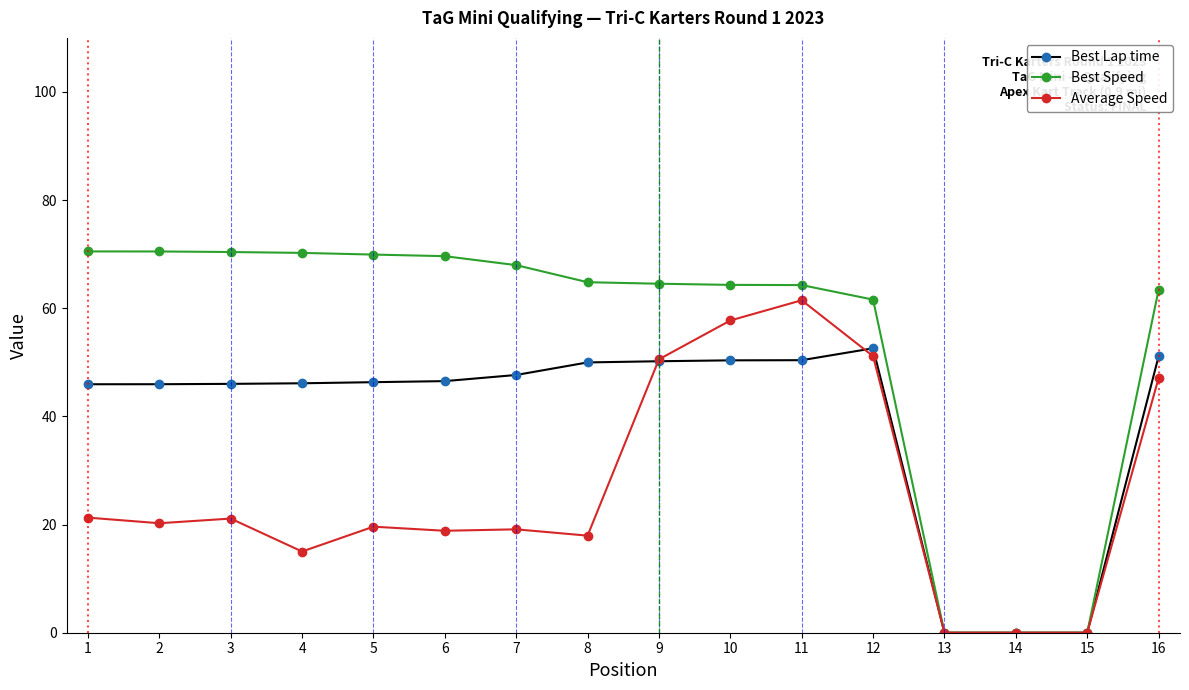

Is this an area chart (filled region under the line)?

No